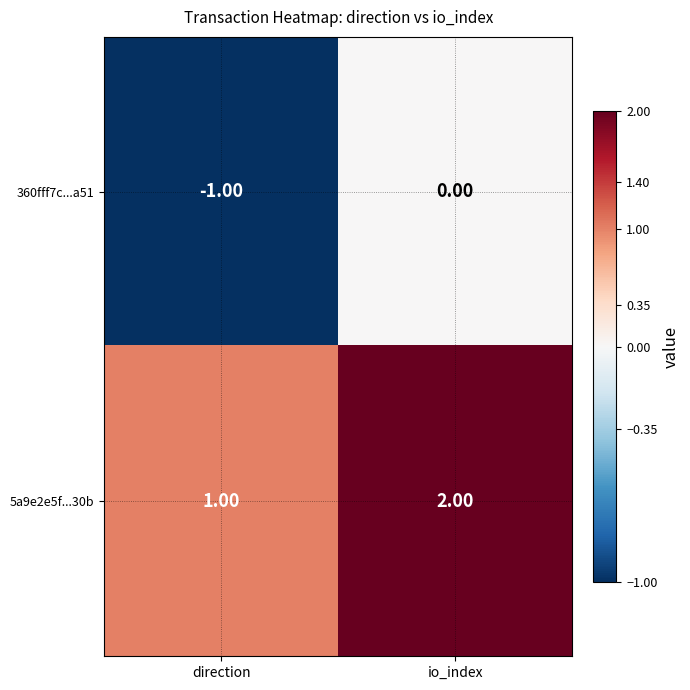

What is the sum of the 5a9e2e5f...30b values at direction and io_index?

3